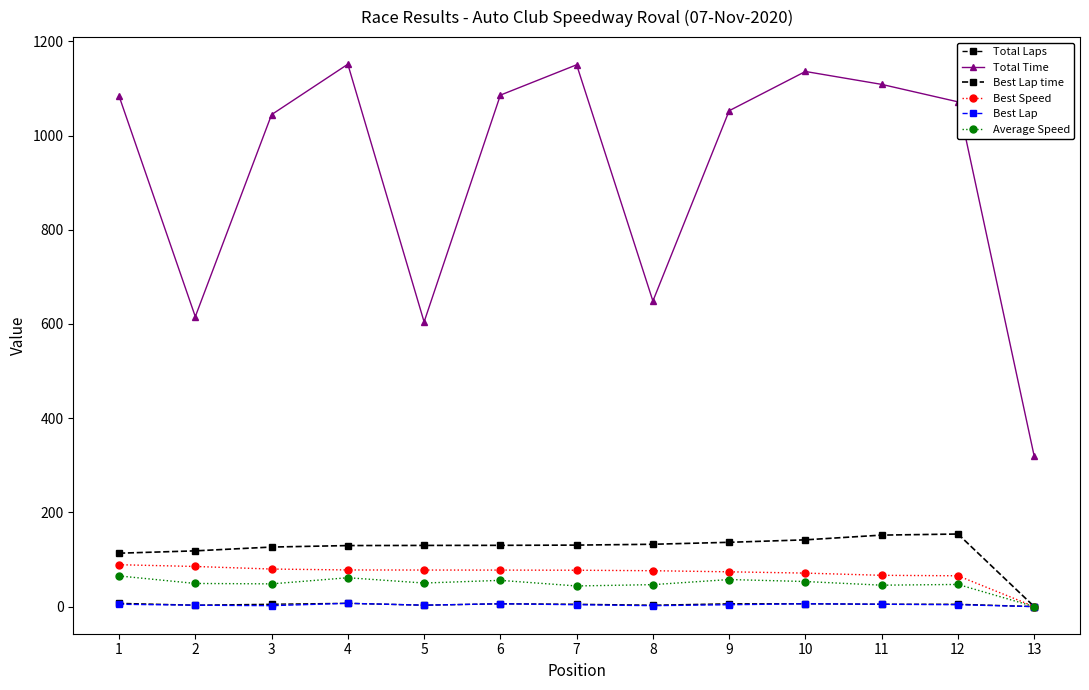

How many data points in Best Lap time are above 130?

7